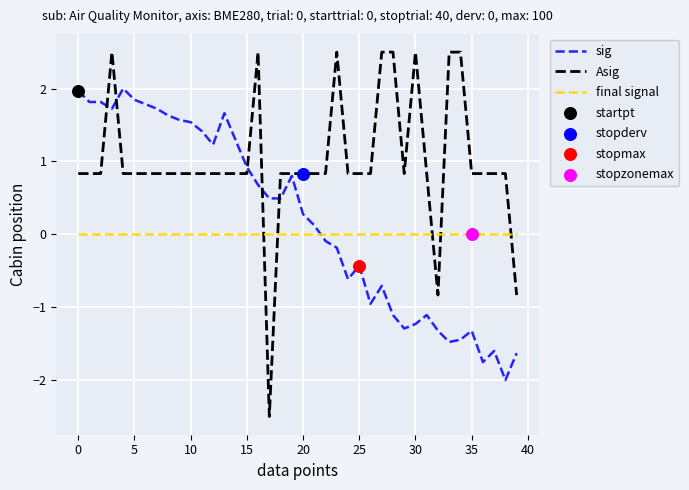

Which series has the largest total across all categories?

Asig